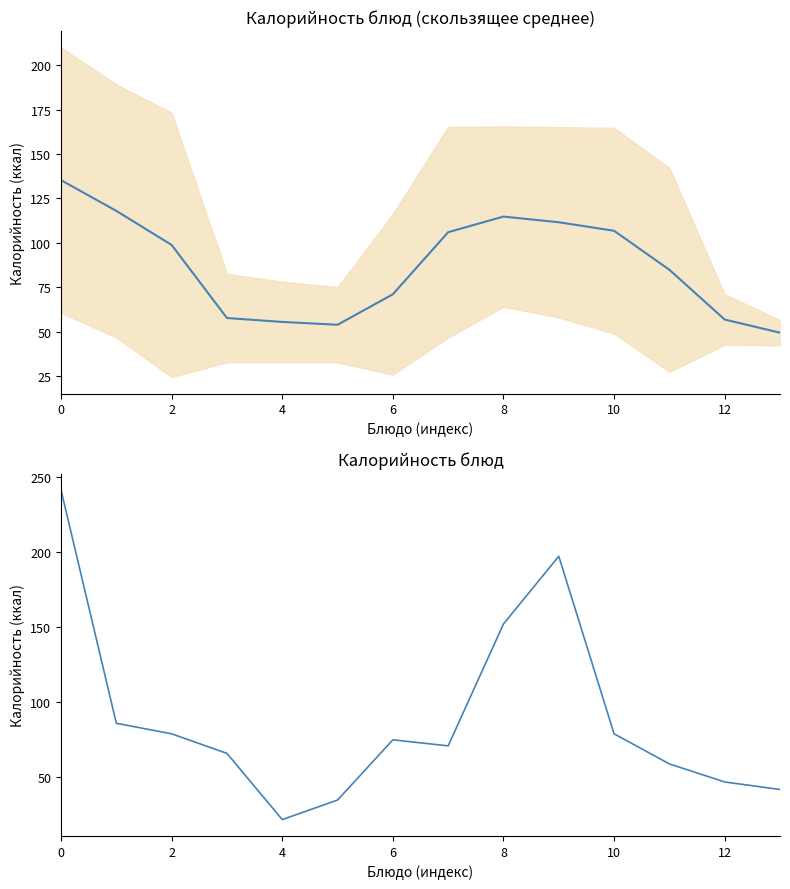

True or false: Калорийность has more than 1 interior local peaks.

True